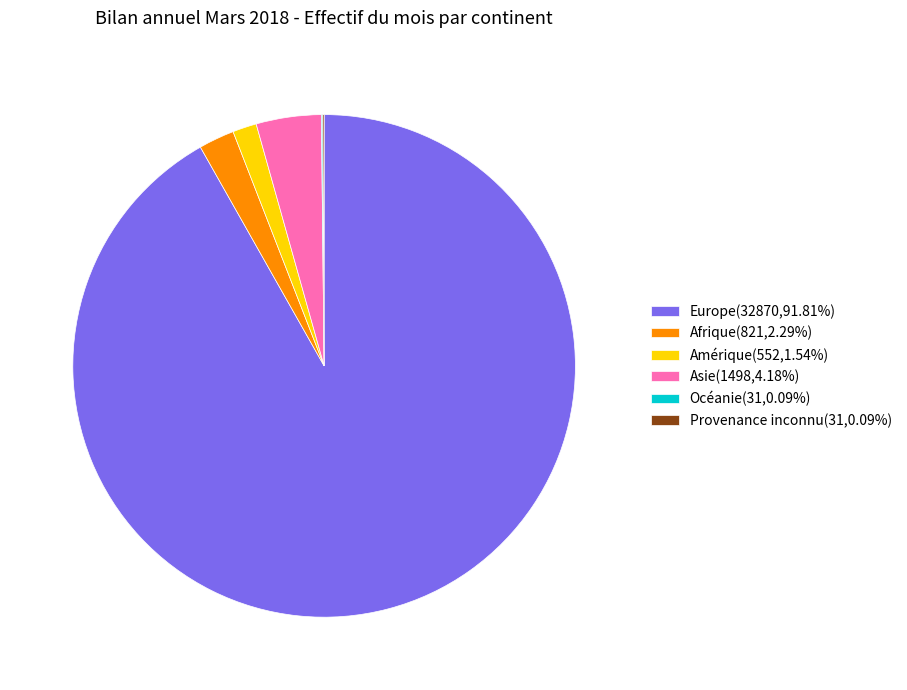

Does Amérique account for over 50% of the chart?

No